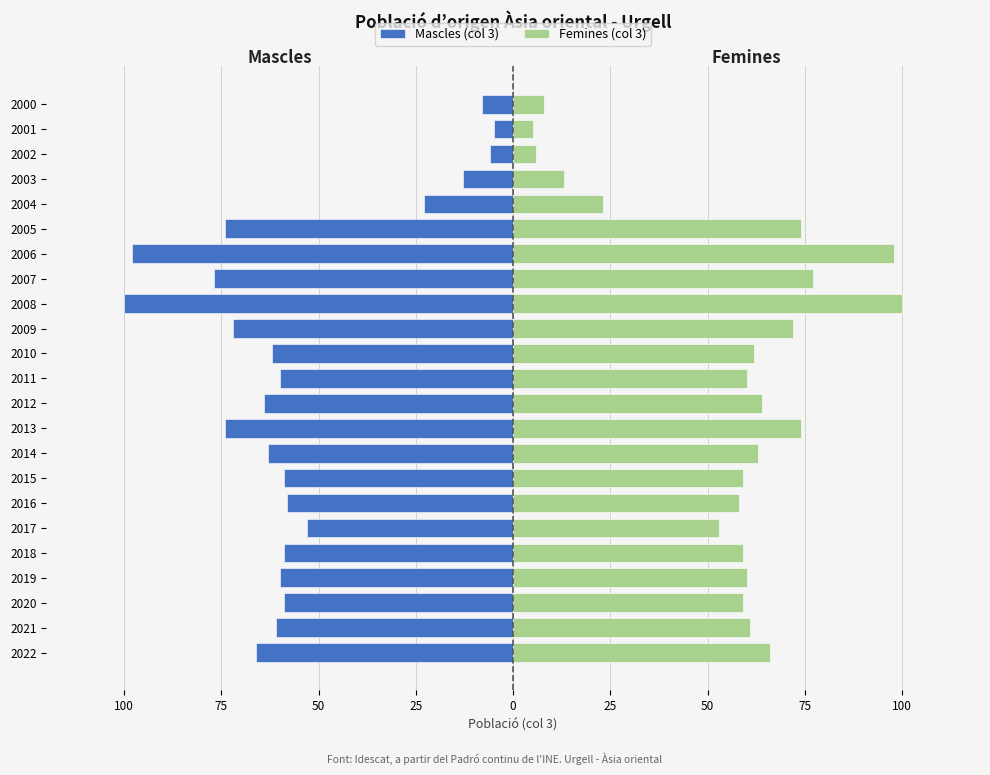

What is the value of the Mascles (col 3) bar at the 2nd from the left?

-61